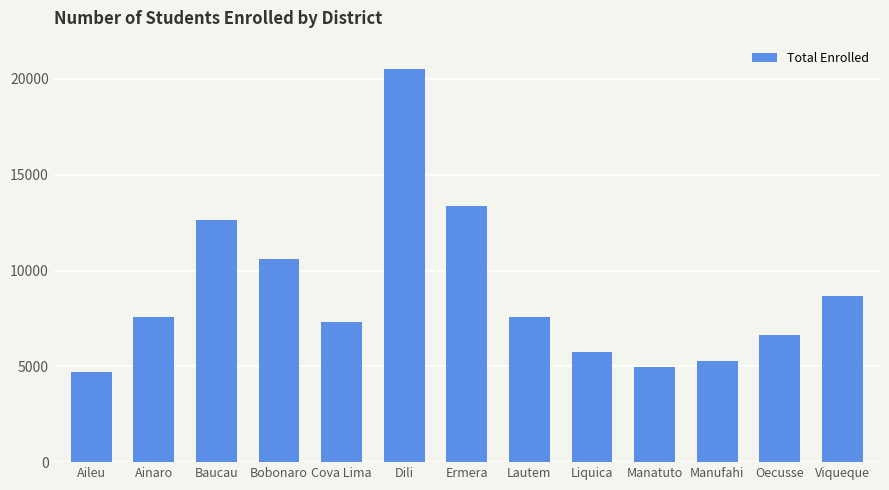

Which label corresponds to the largest value in the chart?

Dili